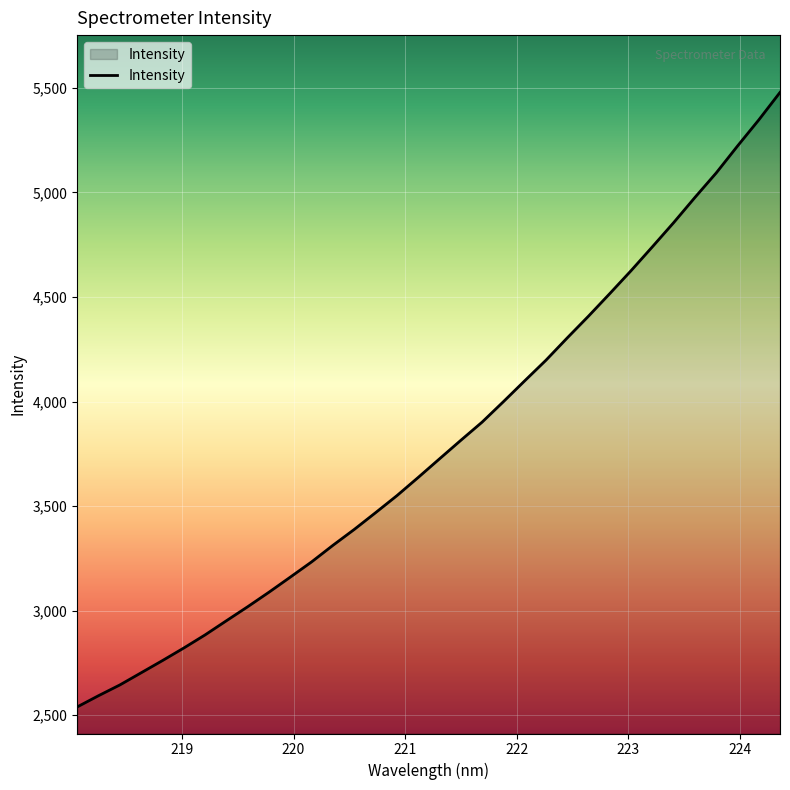

What is the minimum value shown in the chart?

2539.7